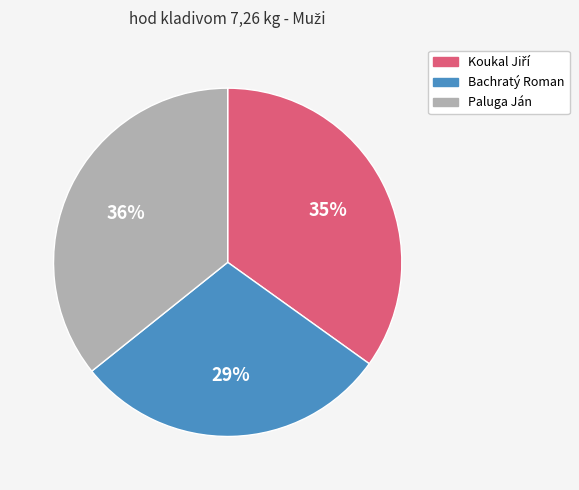

Is there a majority slice in this chart?

No